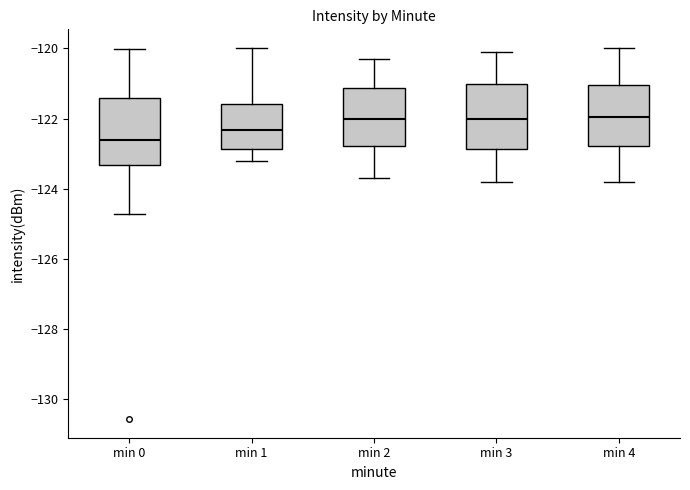

Reading left to right, transcribe this box plot: for each box, give where its median line is, the range the box spans, and where its two whiskers end, as read against the y-axis. The values are not printed on the chart, so give them approximately, as read against the axis.

min 0: median -122.6, box -123.4 to -121.4, whiskers -124.8 to -120.0
min 1: median -122.4, box -122.8 to -121.6, whiskers -123.2 to -120.0
min 2: median -122.0, box -122.8 to -121.2, whiskers -123.6 to -120.2
min 3: median -122.0, box -122.8 to -121.0, whiskers -123.8 to -120.0
min 4: median -122.0, box -122.8 to -121.0, whiskers -123.8 to -120.0